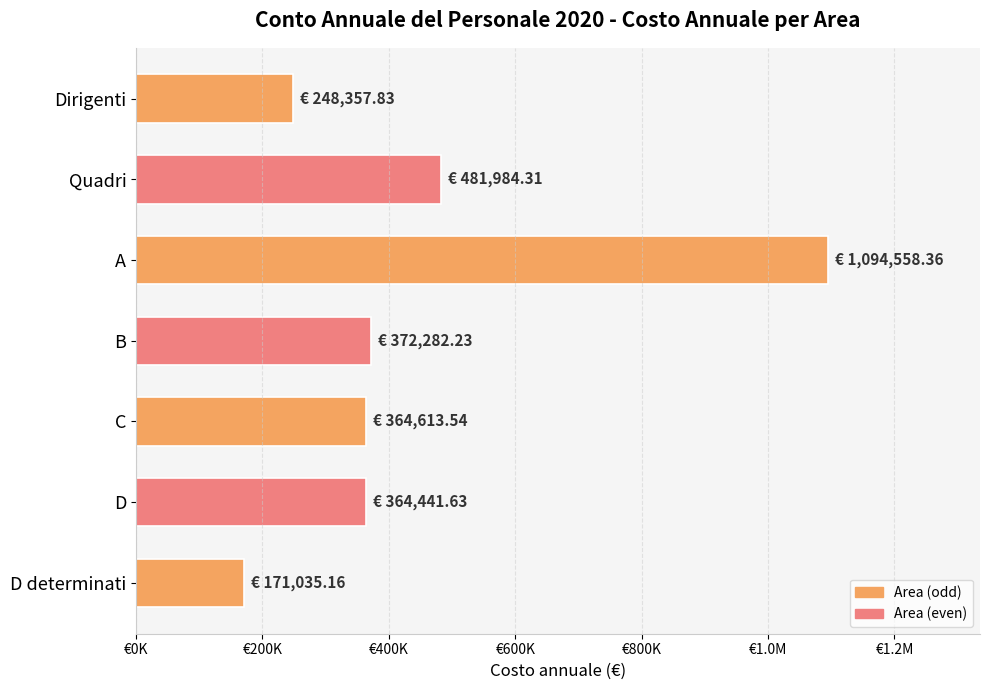

Does the chart contain any negative values?

No